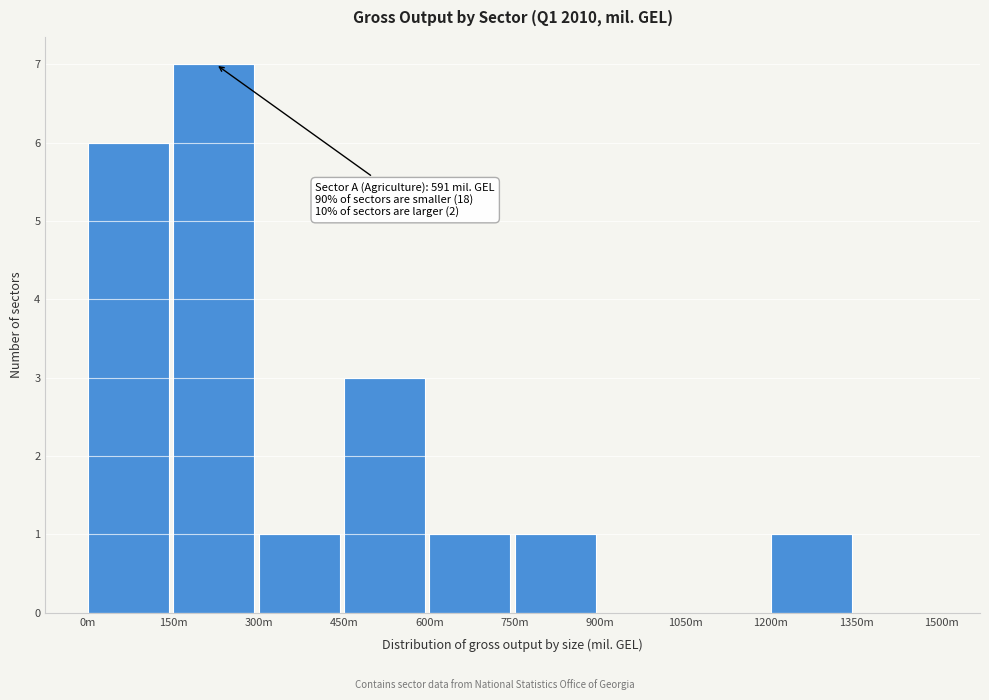

Reading left to right, extract all data points from this chart.

0m=6	150m=7	300m=1	450m=3	600m=1	750m=1	900m=0	1050m=0	1200m=1	1350m=0